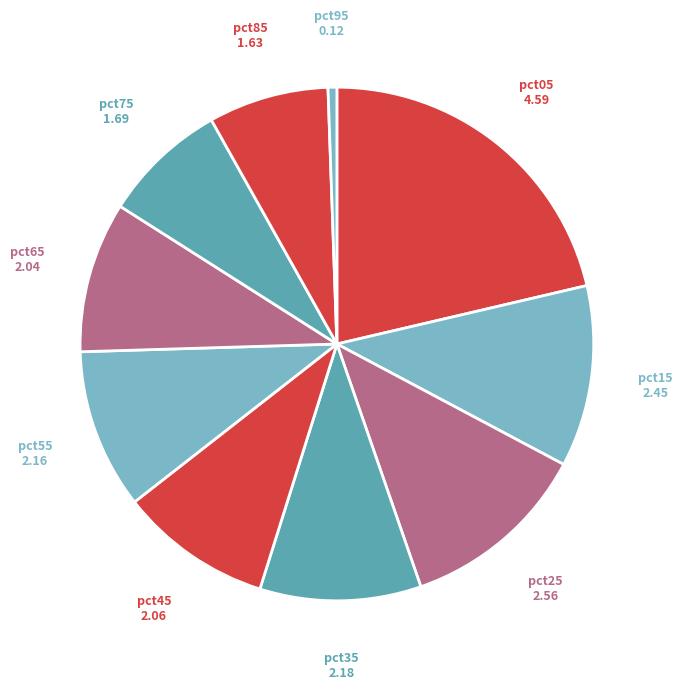

How many segments does this pie chart have?

10